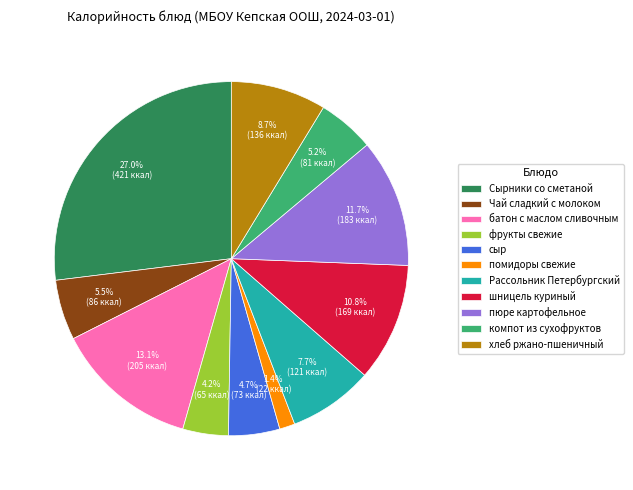

Does any single category account for the majority?

No